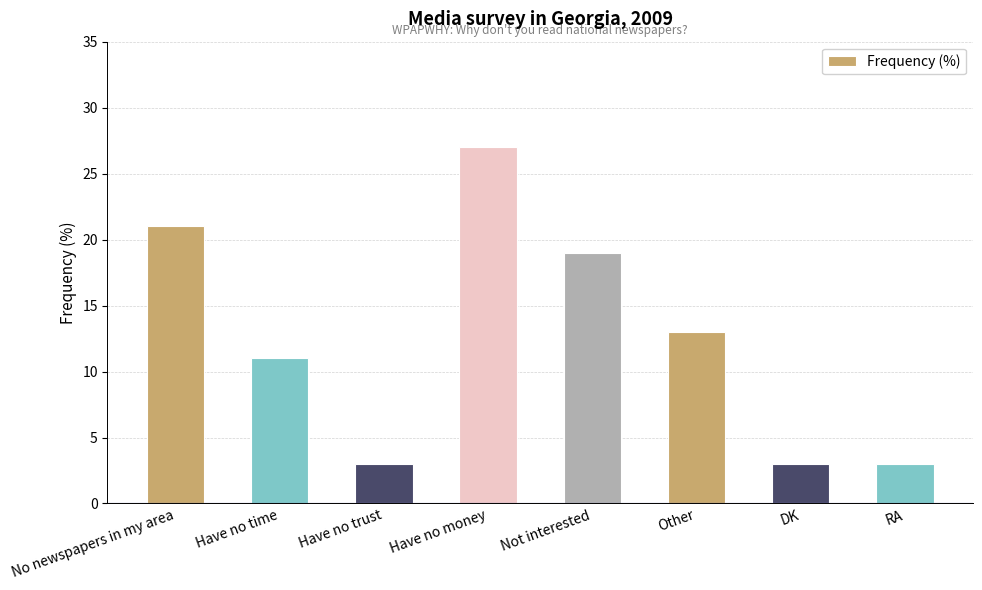

Approximately how many times larger is the value at Have no money compared to Not interested?

1.4